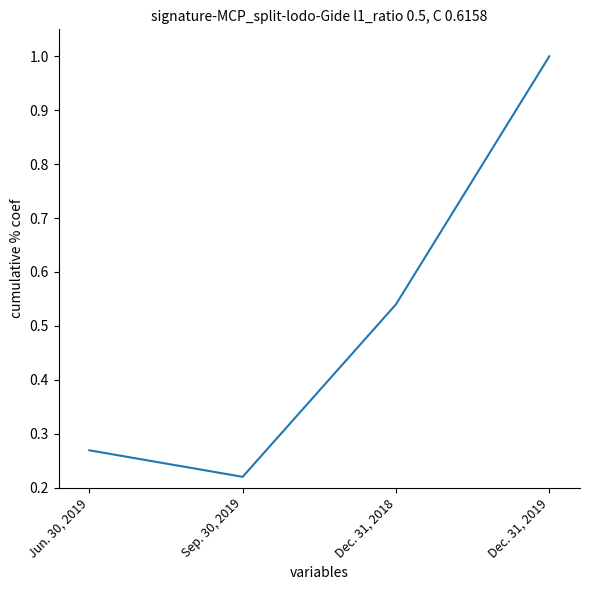

What is the change in value from Jun. 30, 2019 to Dec. 31, 2018?

+0.3